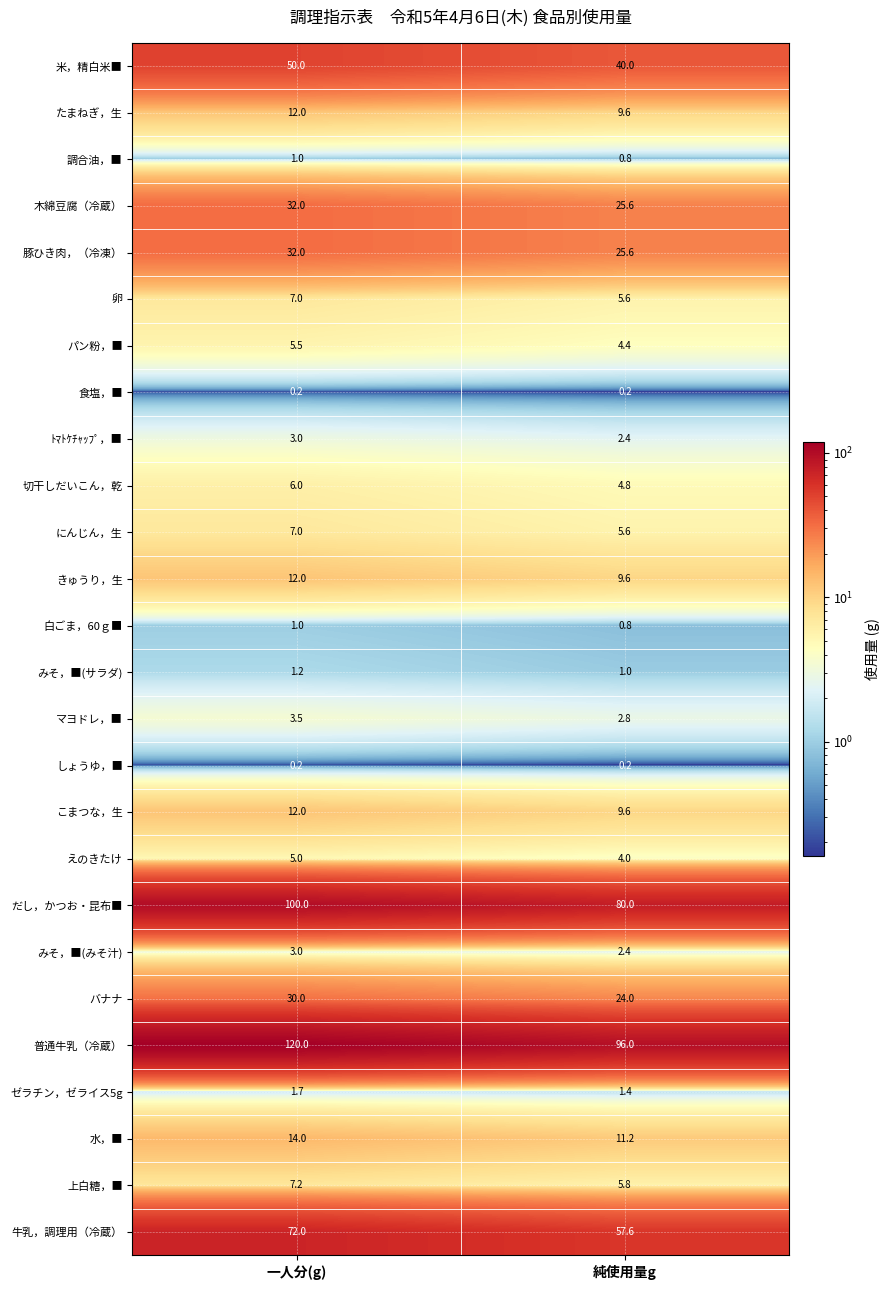

List the labels in order of 豚ひき肉，（冷凍） value, largest first.

一人分(g), 純使用量g